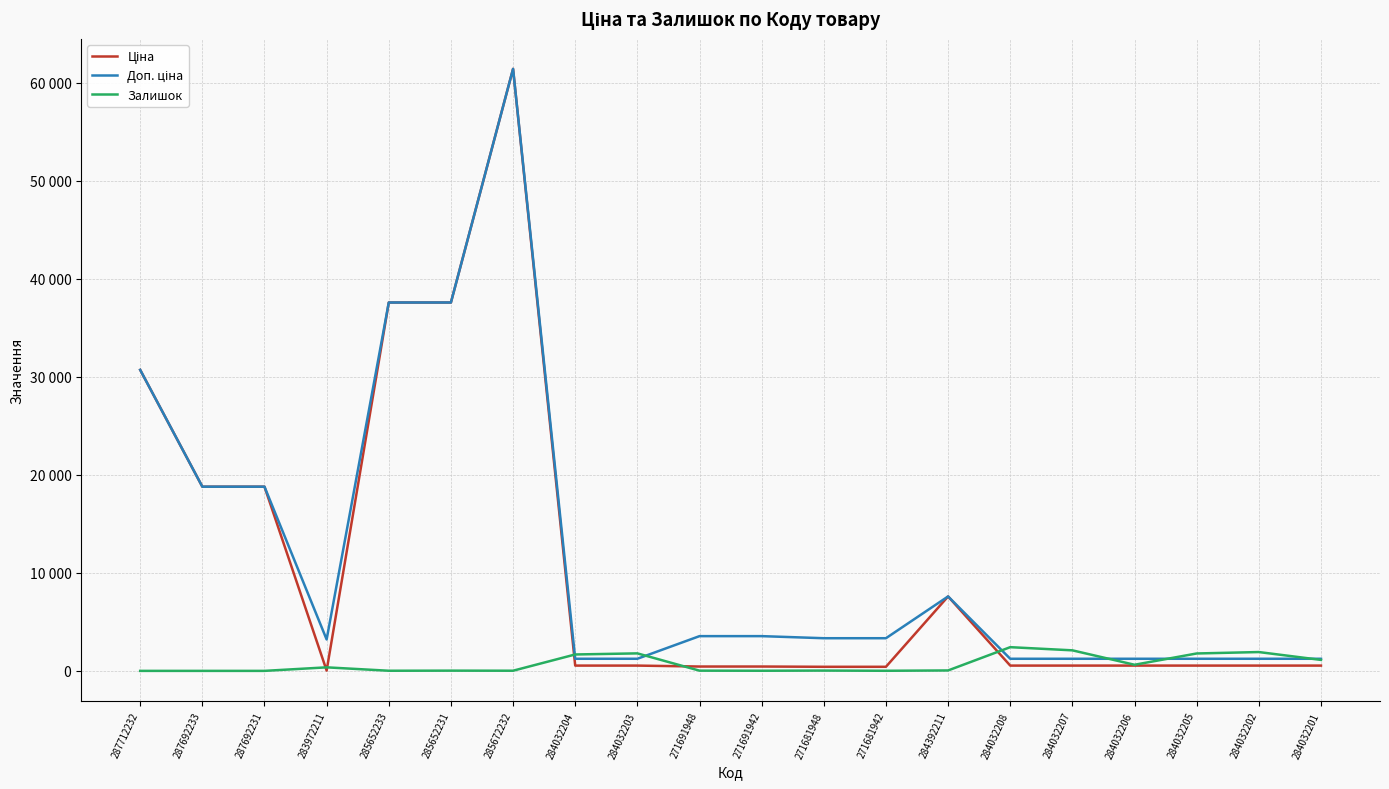

What is the total value across all series at 285652233?

75200.2